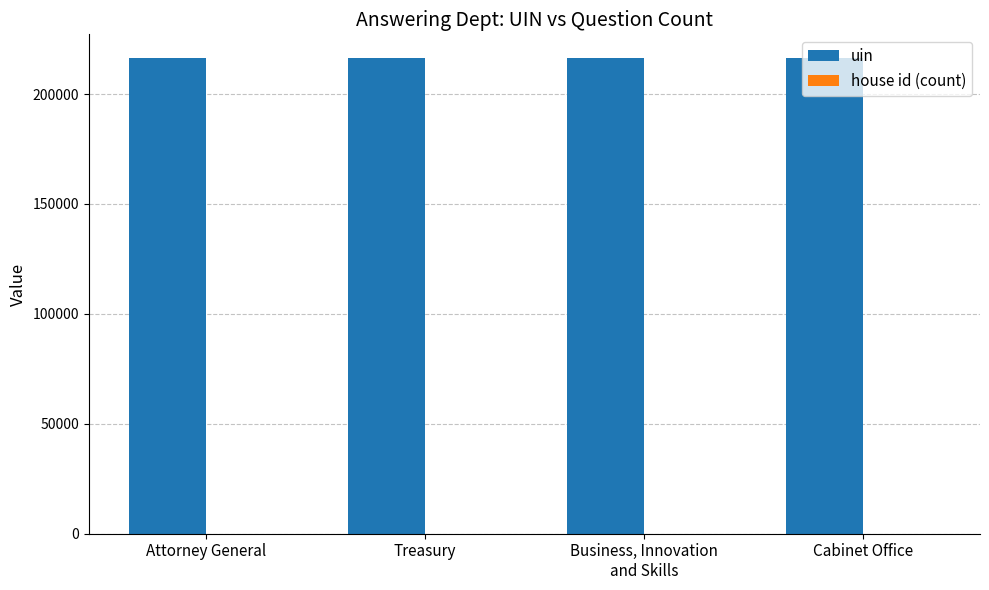

What is the maximum value shown in the chart?

216328